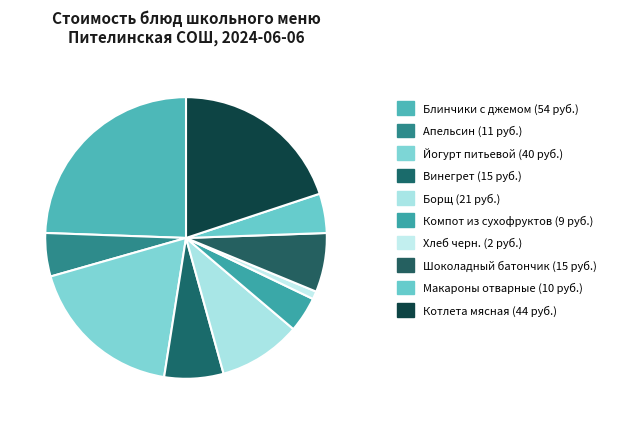

Is there a majority slice in this chart?

No